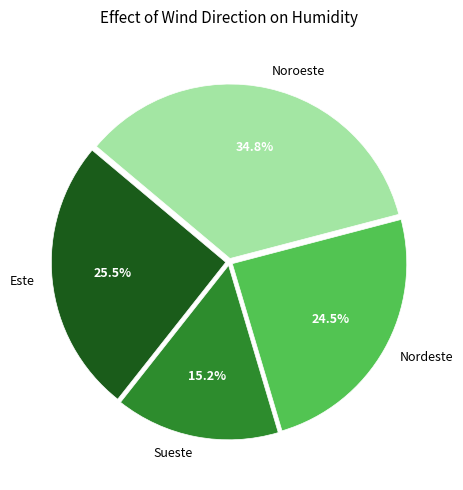

What is the largest slice in the pie chart?

Noroeste